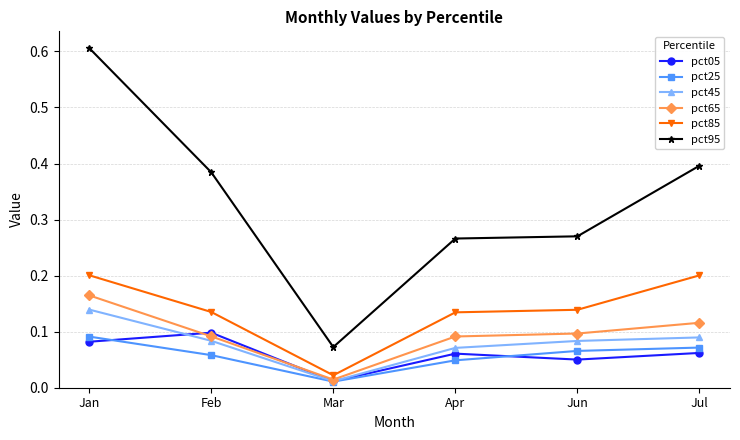

In pct65, how many points are lower than both neighbors (excluding endpoints)?

1